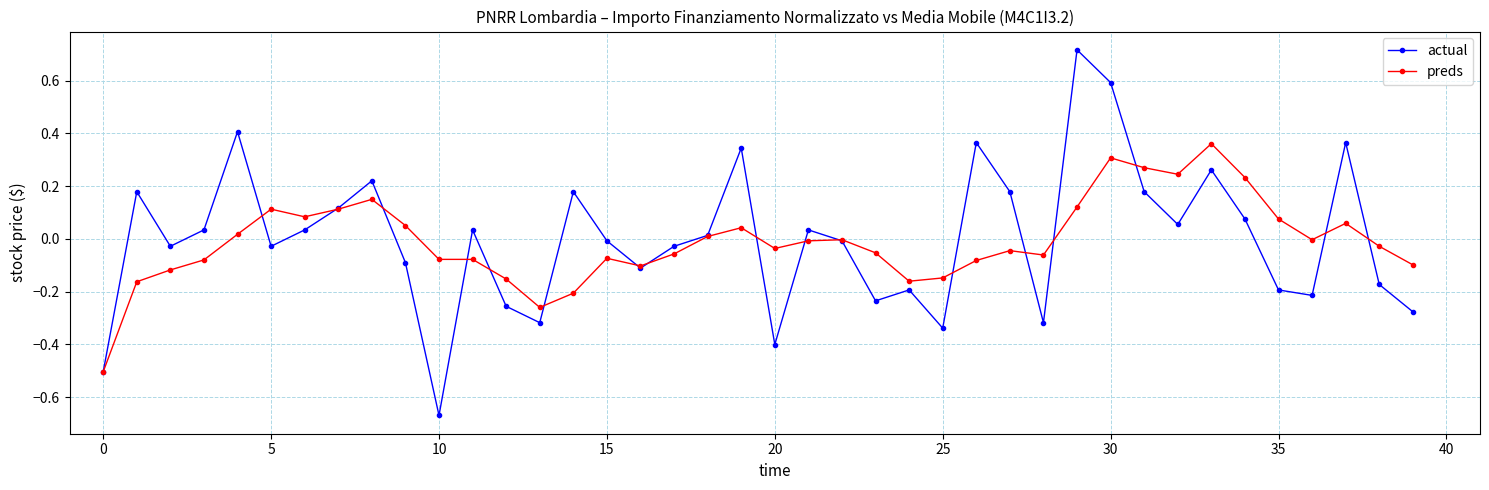

True or false: preds has more than 2 points higher than both neighbors.

True